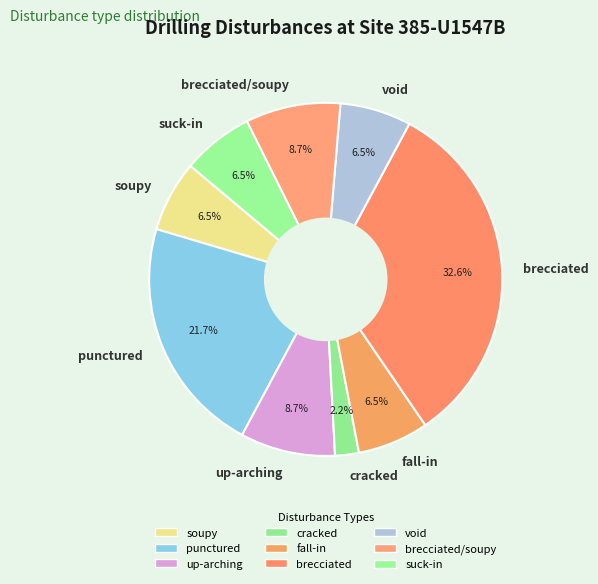

To the nearest percent, what is the average slice percentage?

11%